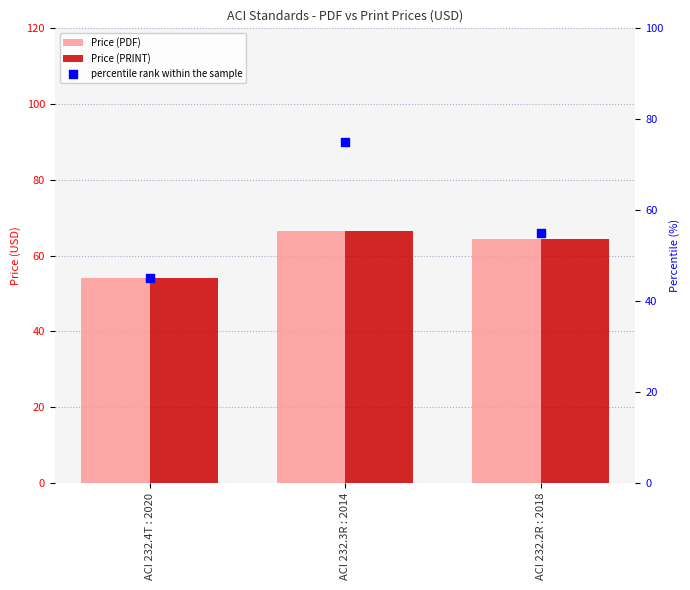

Which series reaches the maximum Y coordinate?

percentile rank within the sample